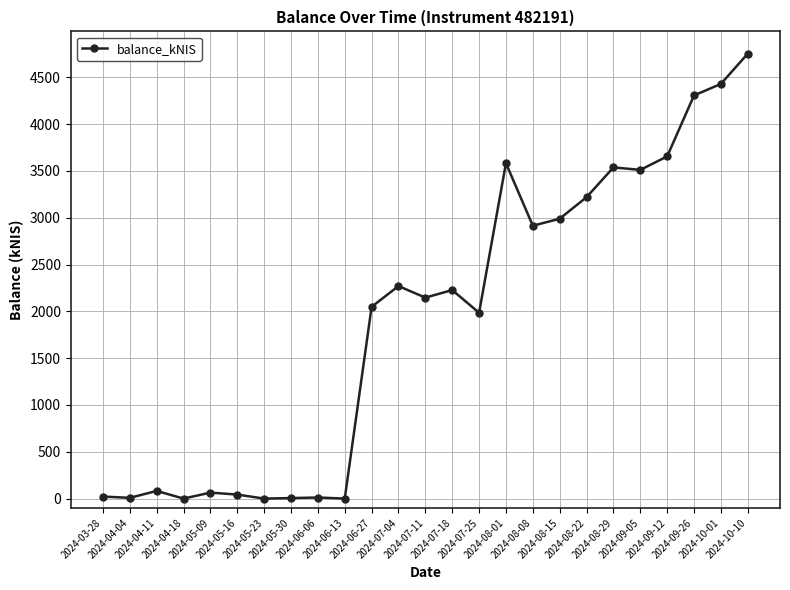

Which label corresponds to the largest value in the chart?

2024-10-10